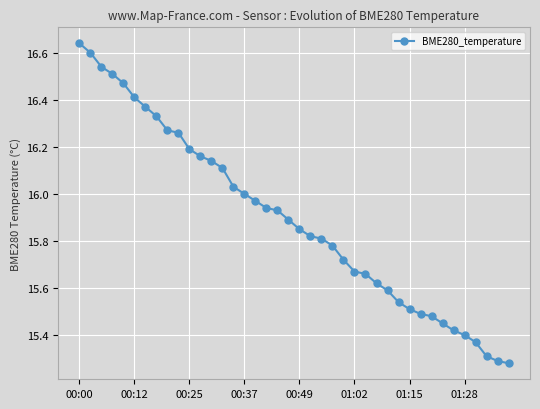

What is the difference between the maximum and minimum values?

1.4